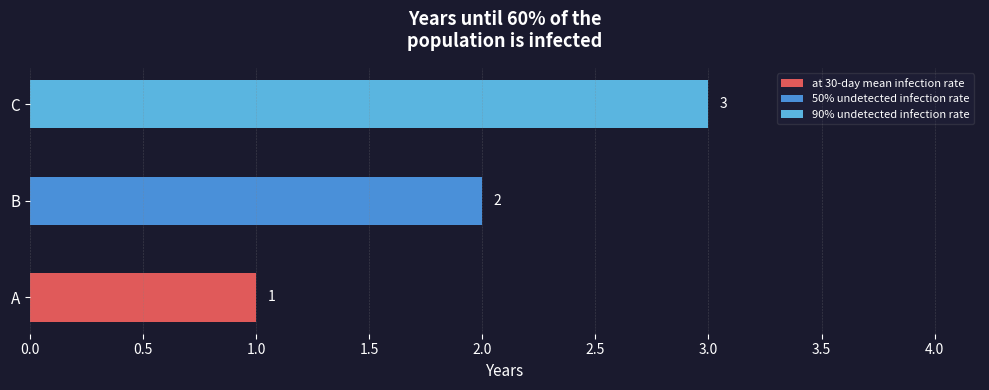

How many distinct data groups are displayed?

1